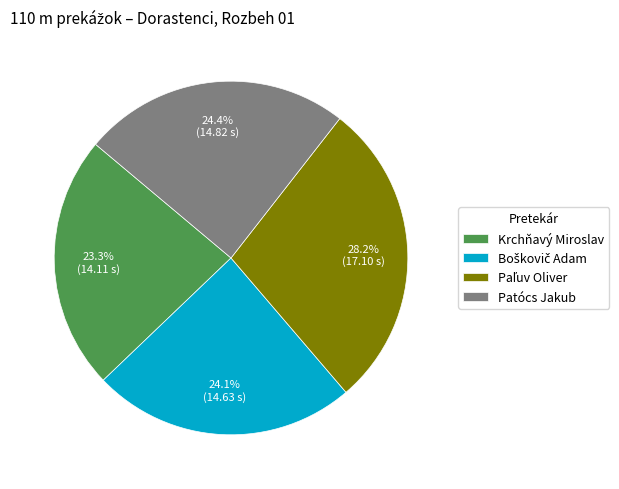

What is the smallest slice in the pie chart?

Krchňavý Miroslav